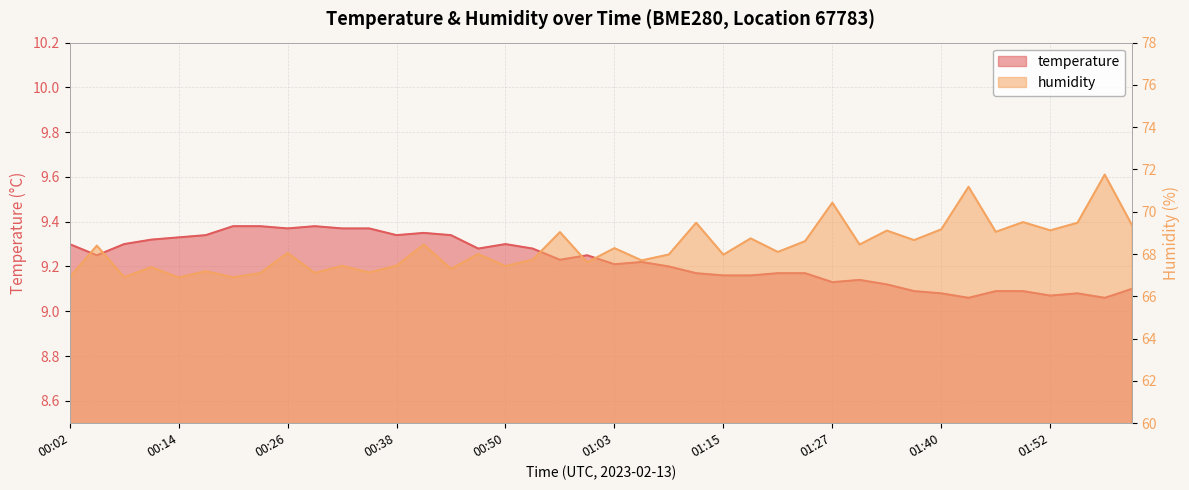

True or false: humidity and temperature cross at least once.

False